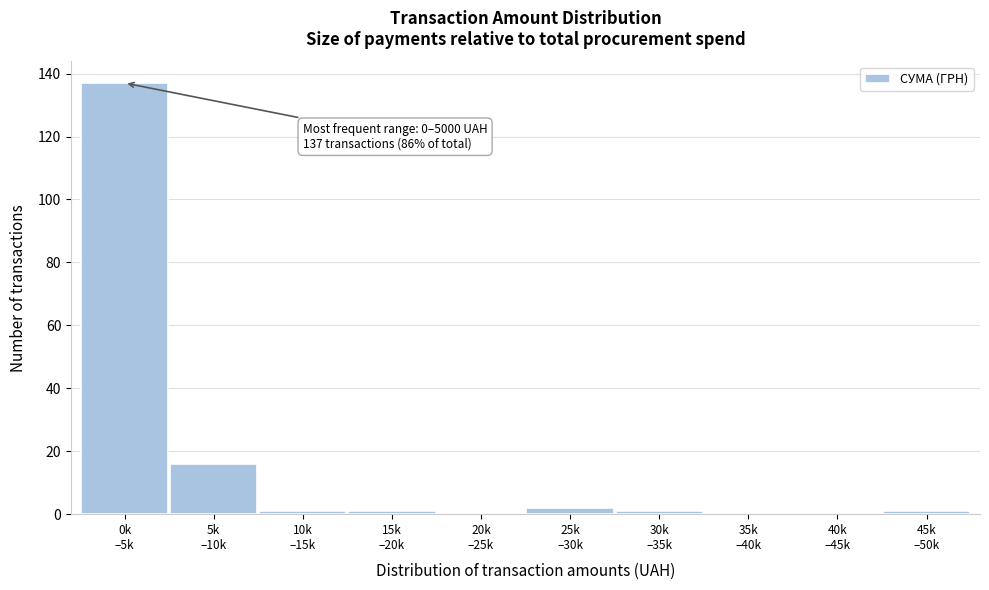

What is the greatest value displayed?

137